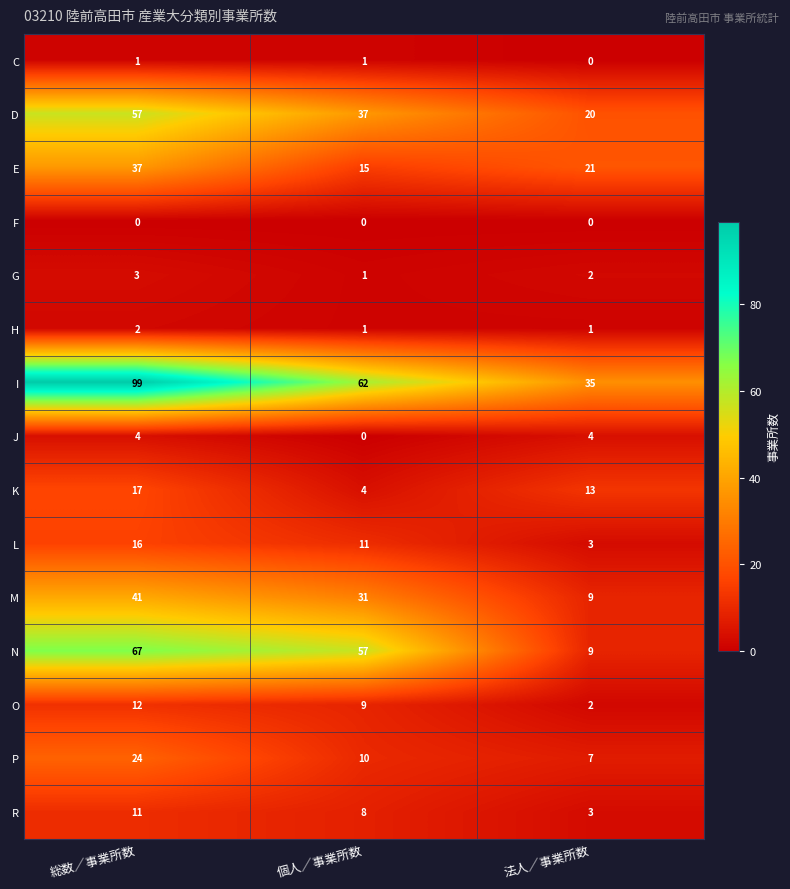

How many categories are shown in the chart?

3